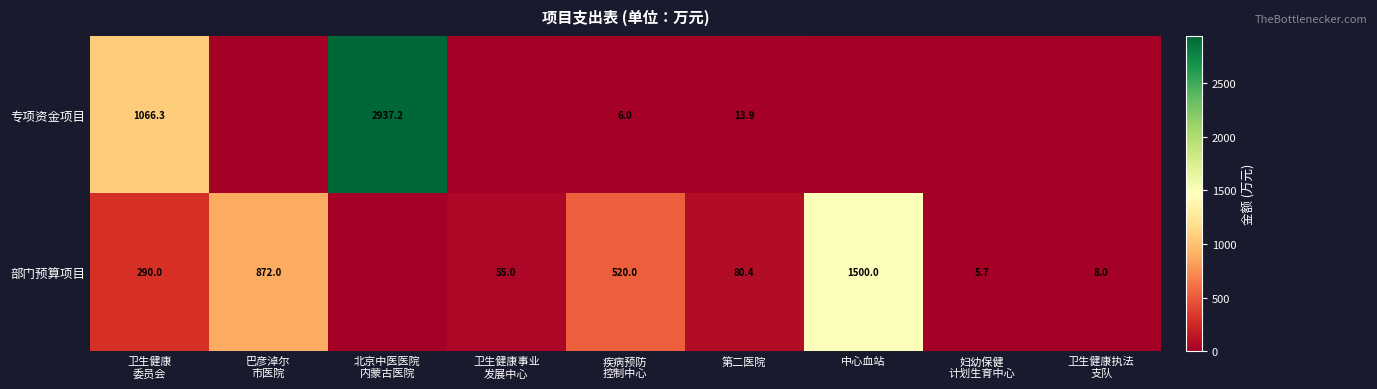

The value of 专项资金项目 at 第二医院 is 23.8. True or false?

False